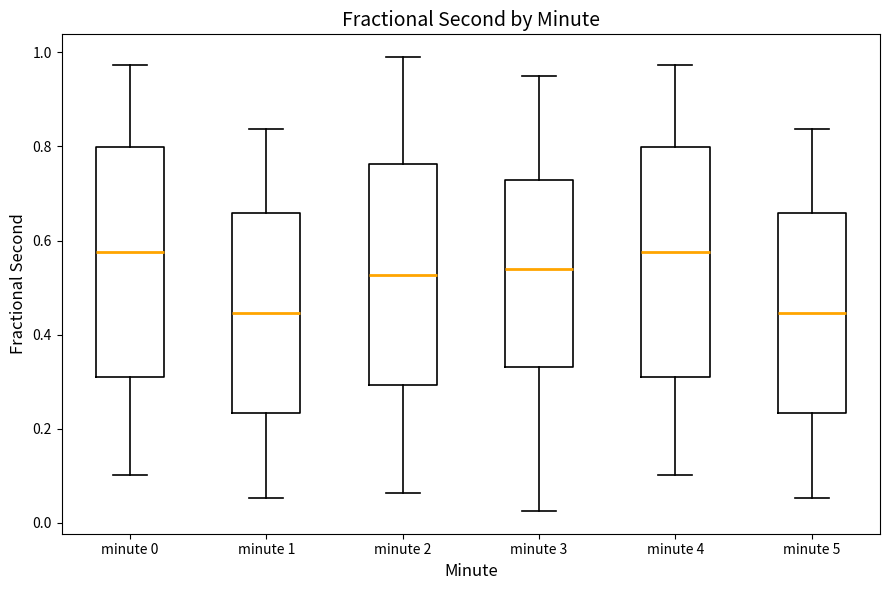

Reading left to right, read every box against the y-axis: the position of its median line, the range the box covers, and the ends of its whiskers. The values are not printed on the chart, so give them approximately, as read against the axis.

minute 0: median 0.58, box 0.30 to 0.80, whiskers 0.10 to 0.98
minute 1: median 0.44, box 0.24 to 0.66, whiskers 0.06 to 0.84
minute 2: median 0.52, box 0.30 to 0.76, whiskers 0.06 to 1.00
minute 3: median 0.54, box 0.34 to 0.72, whiskers 0.02 to 0.94
minute 4: median 0.58, box 0.30 to 0.80, whiskers 0.10 to 0.98
minute 5: median 0.44, box 0.24 to 0.66, whiskers 0.06 to 0.84